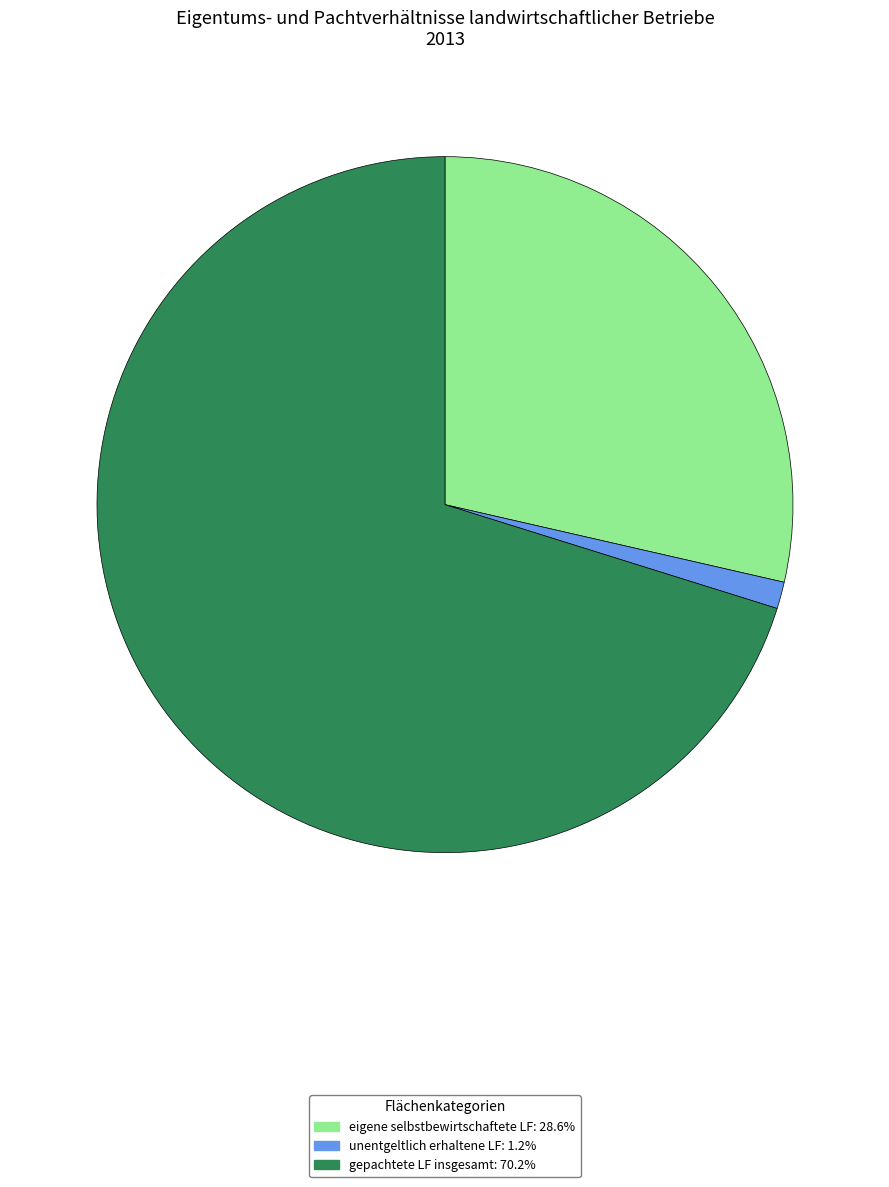

Which category accounts for the majority?

gepachtete LF insgesamt